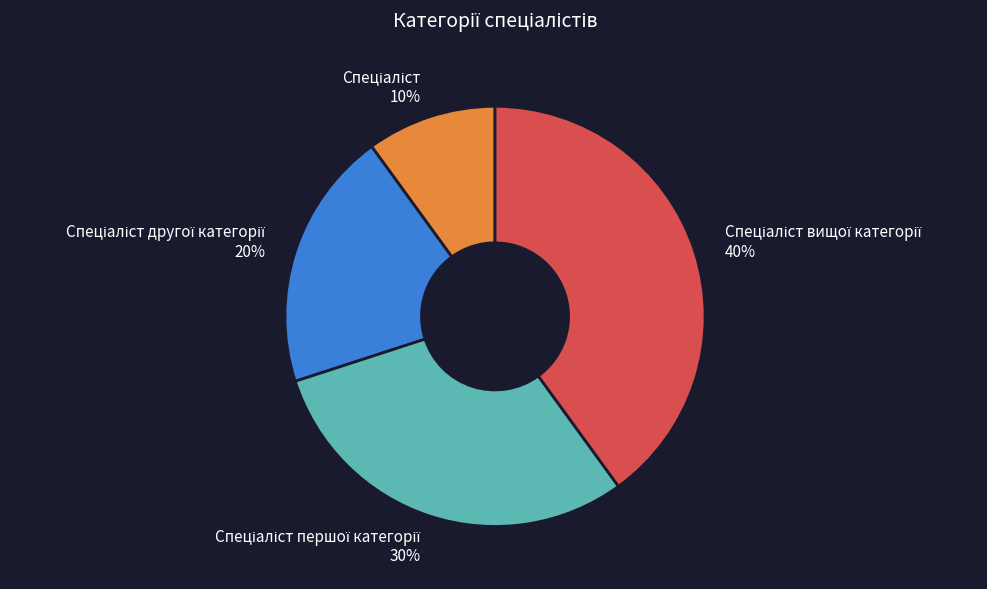

To the nearest percent, what is the average slice percentage?

25%